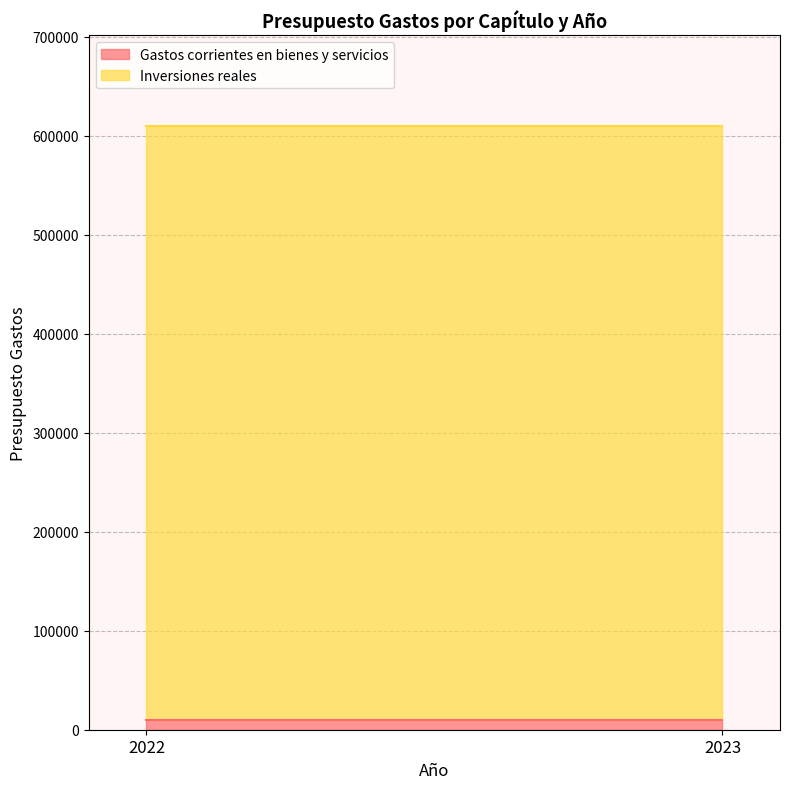

How many lines are shown in the chart?

2